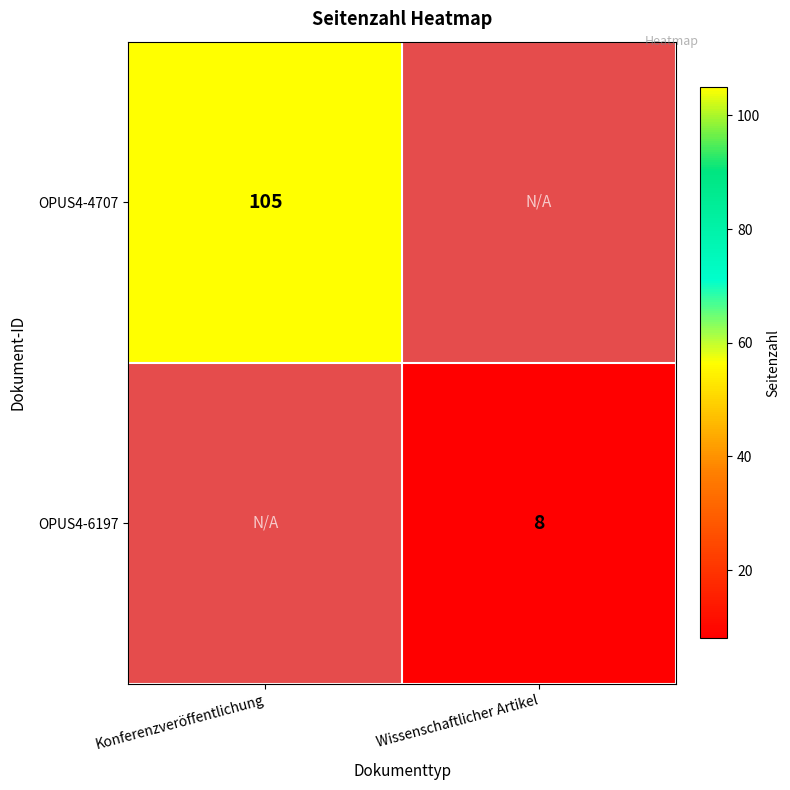

The OPUS4-6197 series shows 8 at Wissenschaftlicher Artikel. True or false?

True